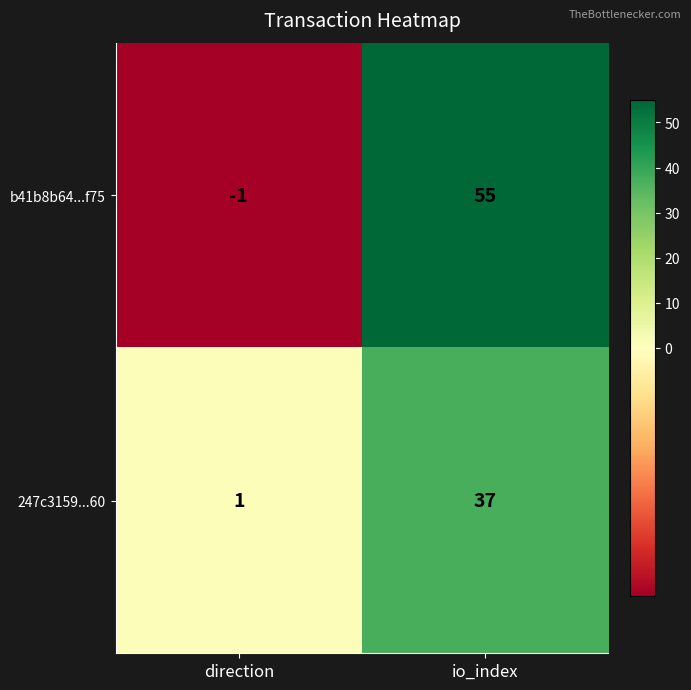

What is the total value across all series at io_index?

92